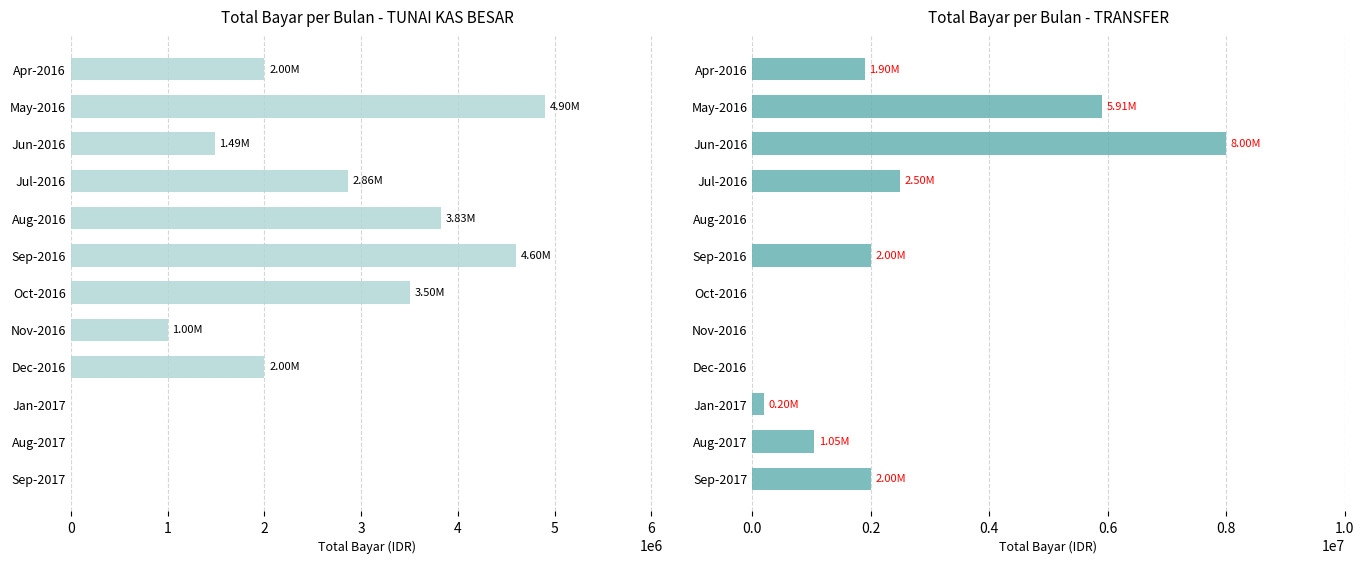

At how many categories does at least one series exceed 950946?

11